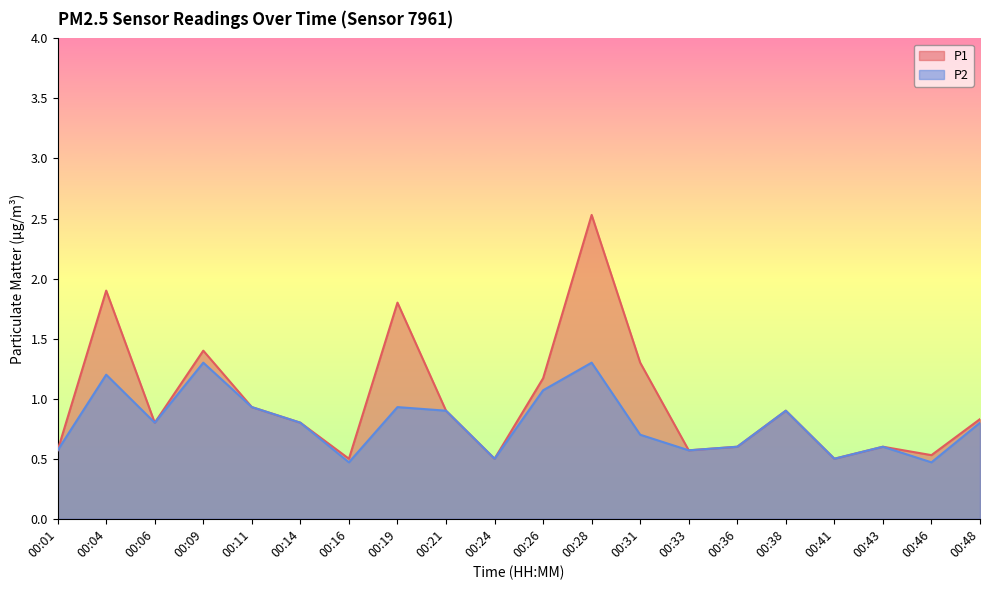

What is the difference between the maximum and minimum values in the P1 series?

2.0